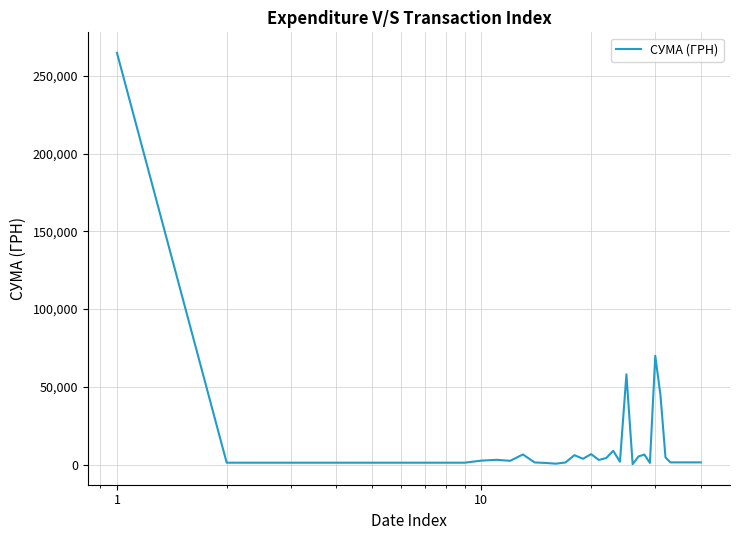

What is the maximum value shown in the chart?

264698.4